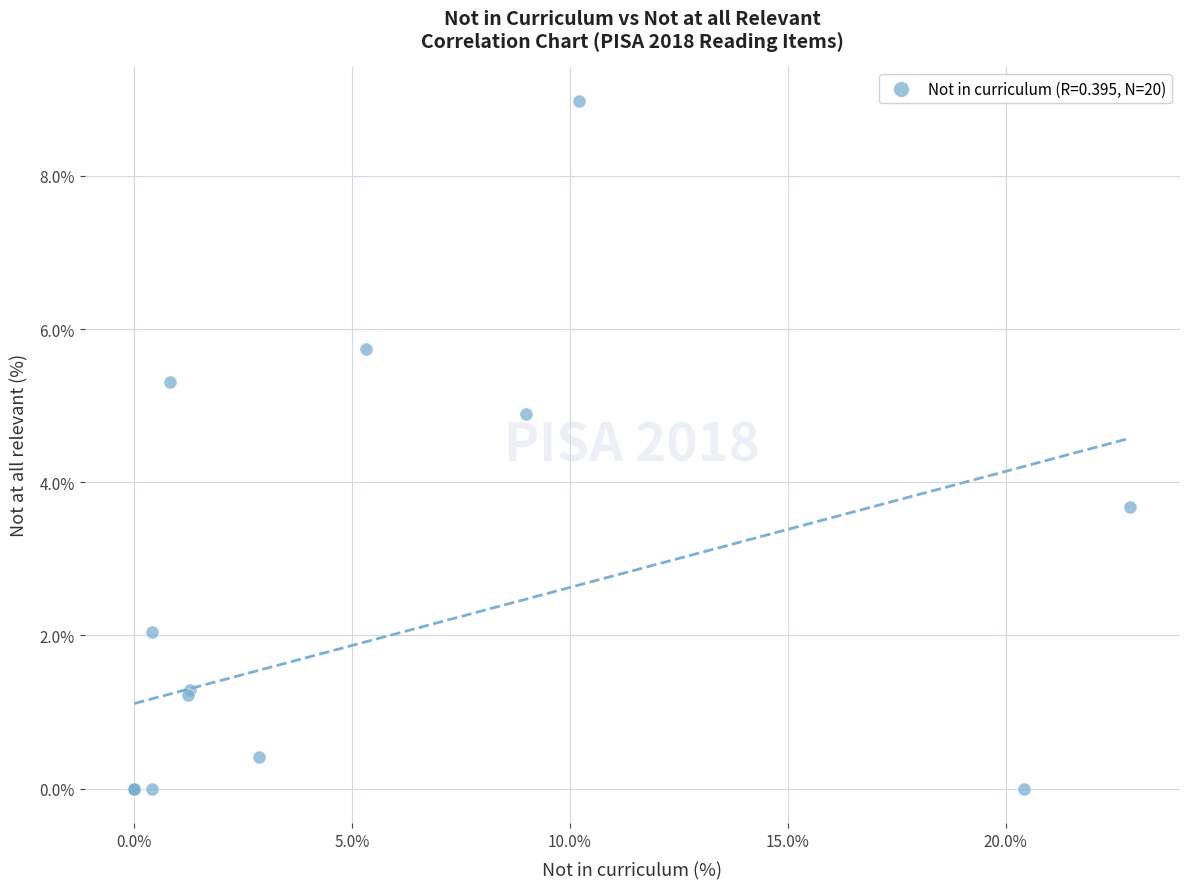

What Y value in the scatter plot is closest to 4?

3.7